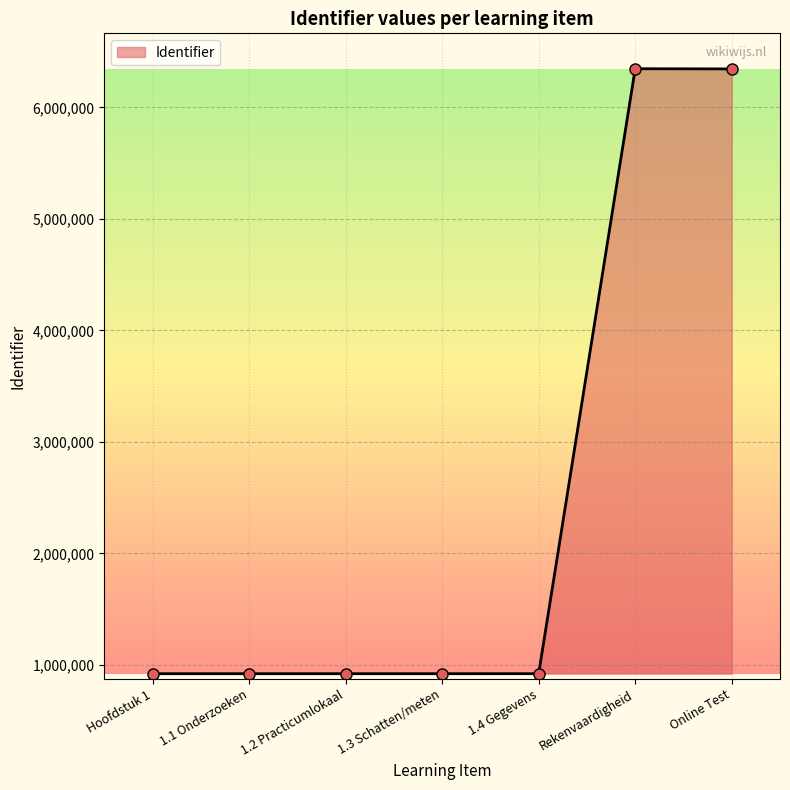

What is the smallest value displayed?

920603